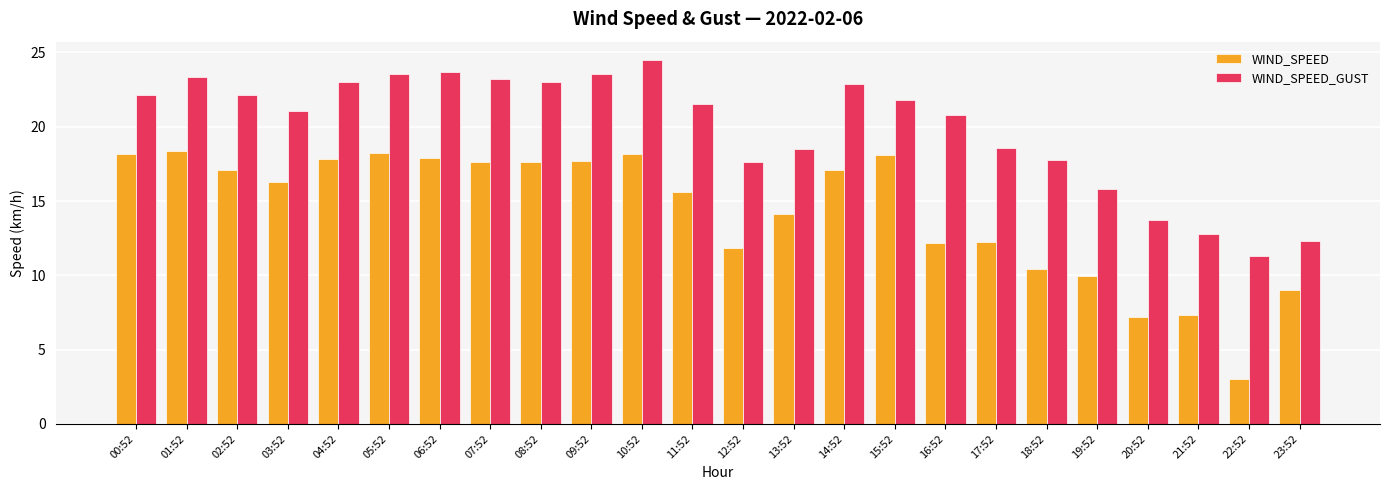

Which series has the widest spread of values?

WIND_SPEED